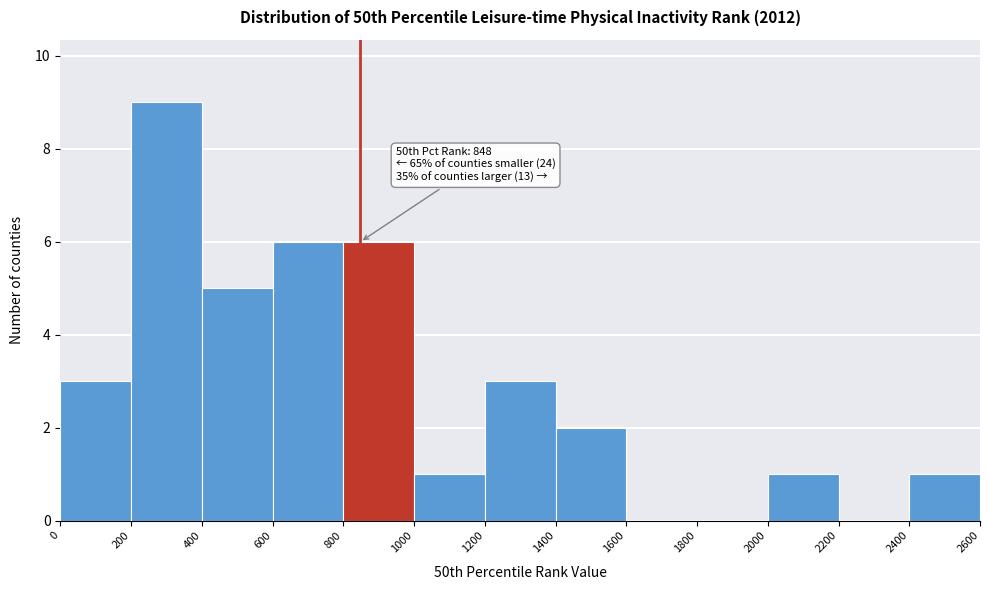

Which range on the x-axis has the tallest bar?

200 to 400